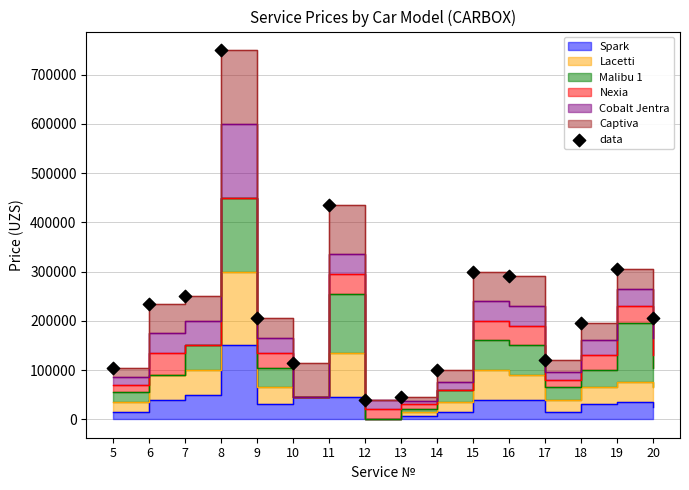

What is the change in value from 12 to 17?

+80000